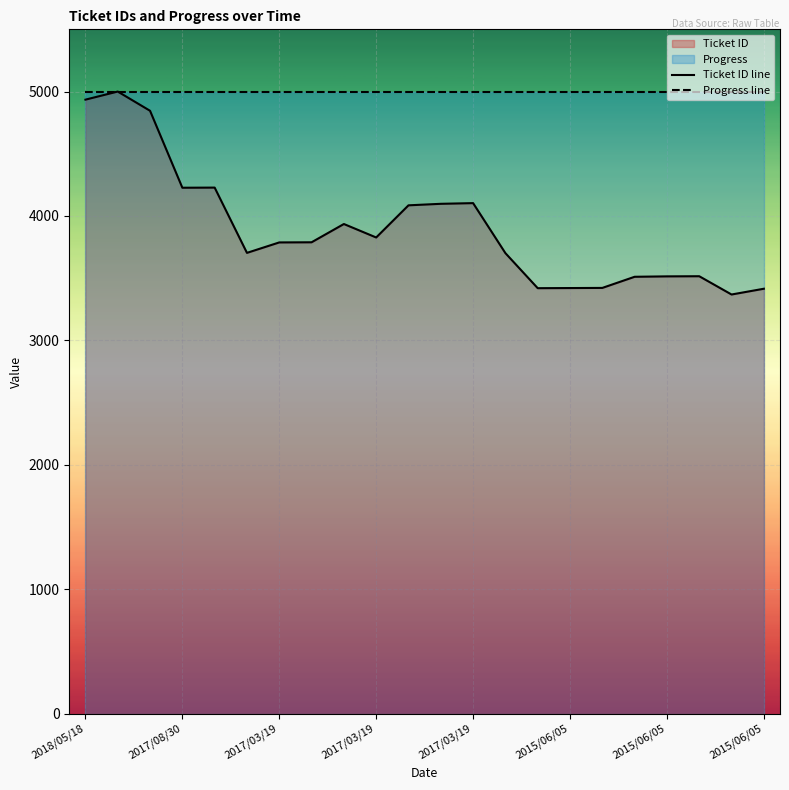

Is it true that Progress line equals 3177.0 at 16?

False